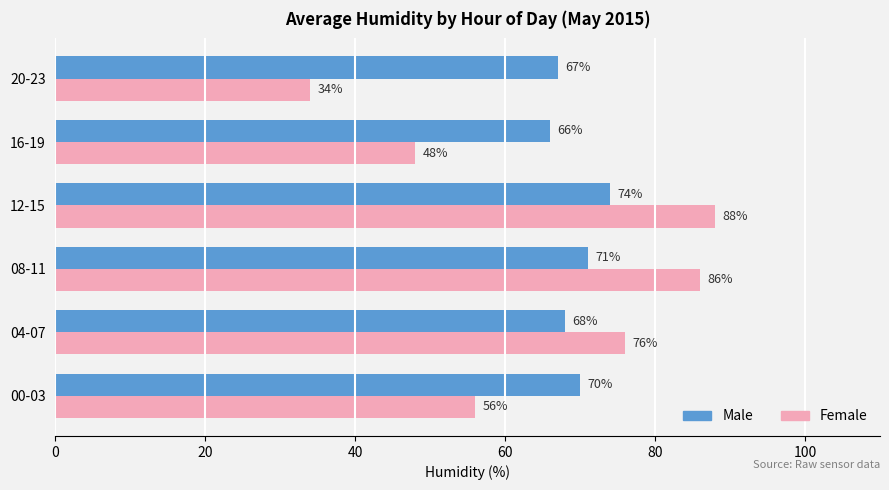

True or false: Male has a value of 68 at 04-07.

True